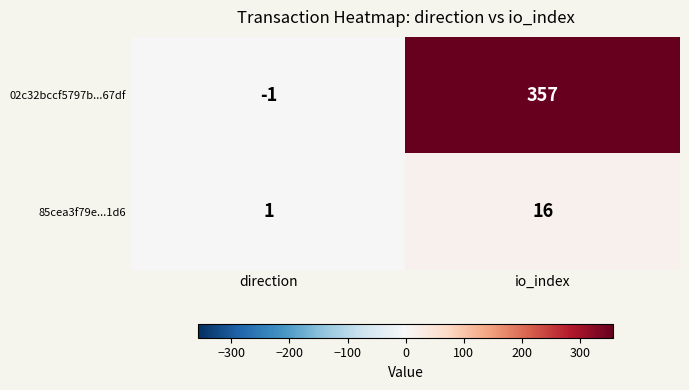

What is the greatest value displayed?

357